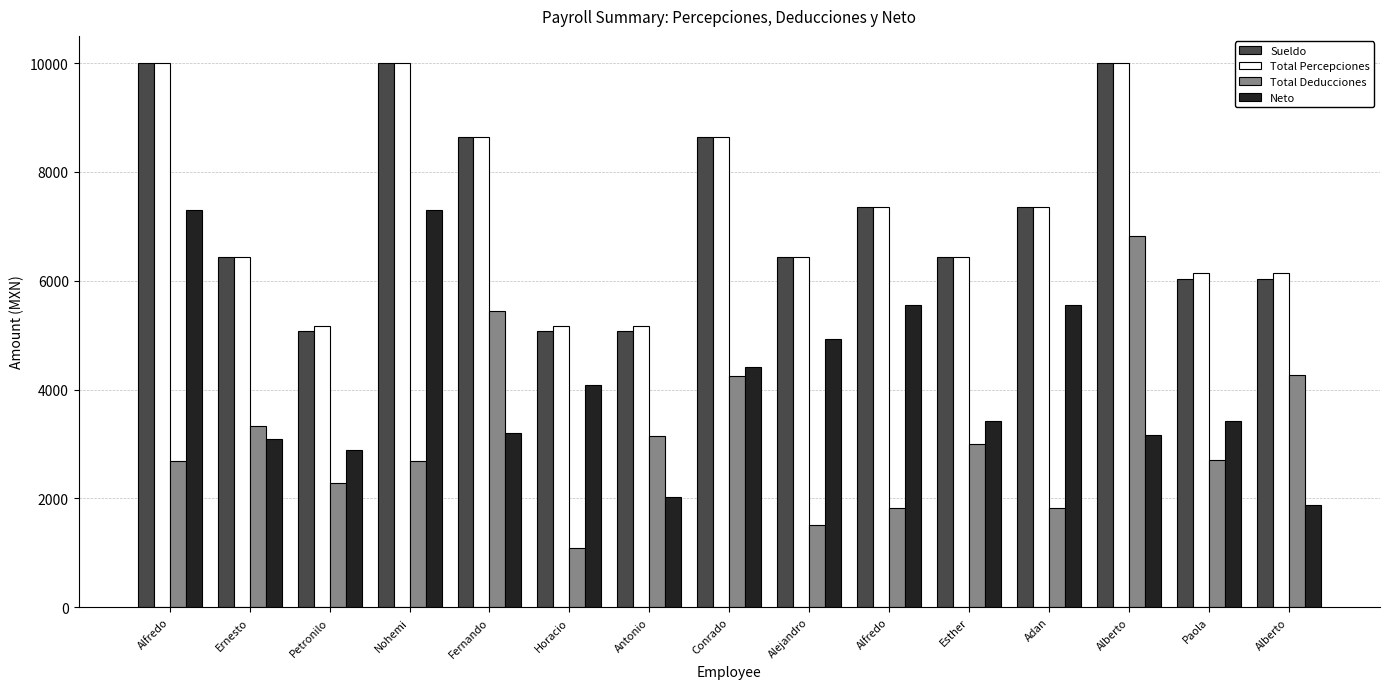

The Neto series shows 4089.8 at Horacio. True or false?

True